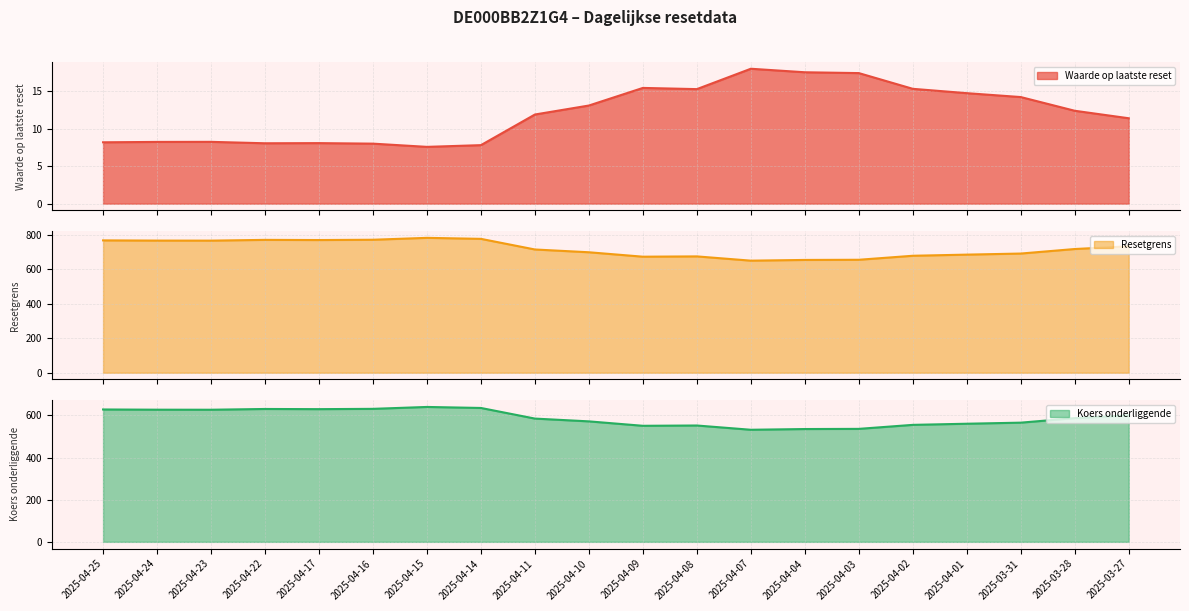

Read the Koers onderliggende value at 2025-04-17.

629.6